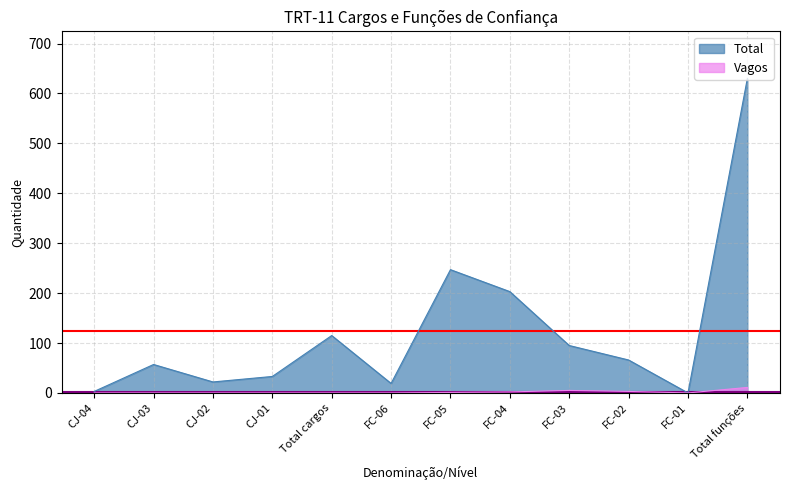

Which category has the highest value across all series?

Total funções